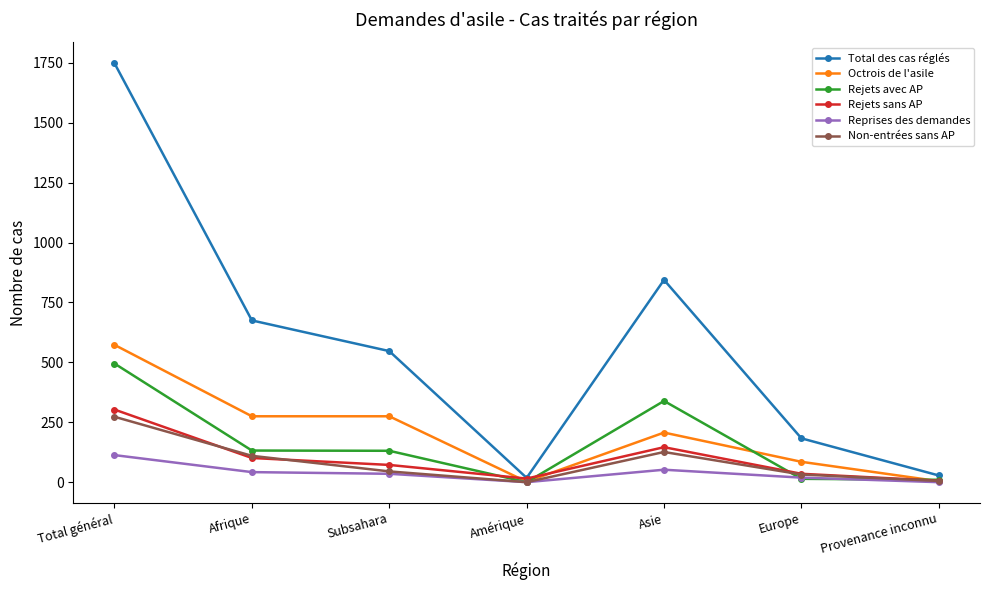

What is the label of the 5th point from the right?

Subsahara